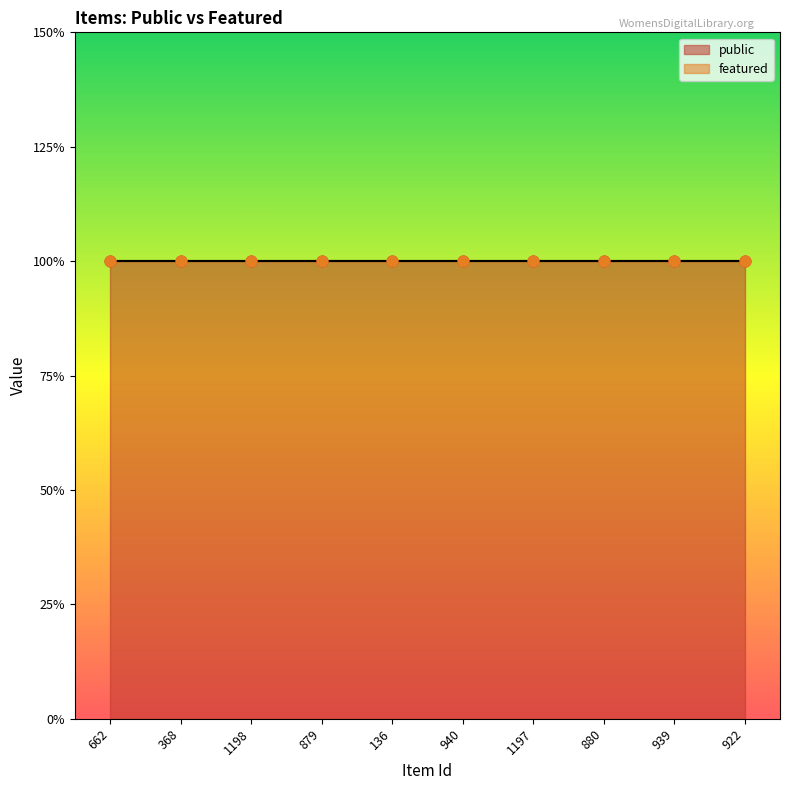

Which series has the largest Y range (max minus min)?

public